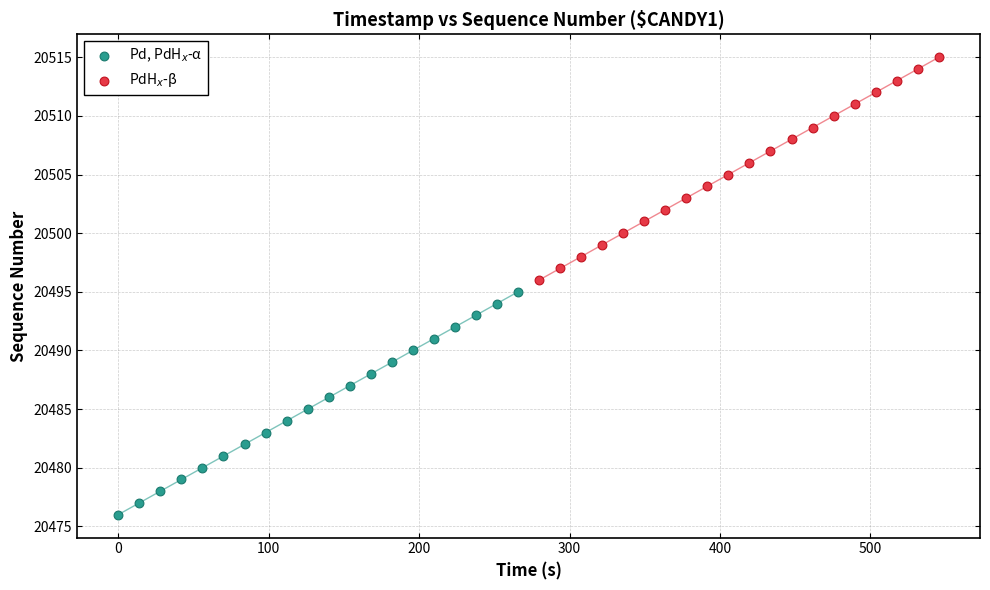

Which series reaches the minimum Y coordinate?

Pd, PdH$_x$-α